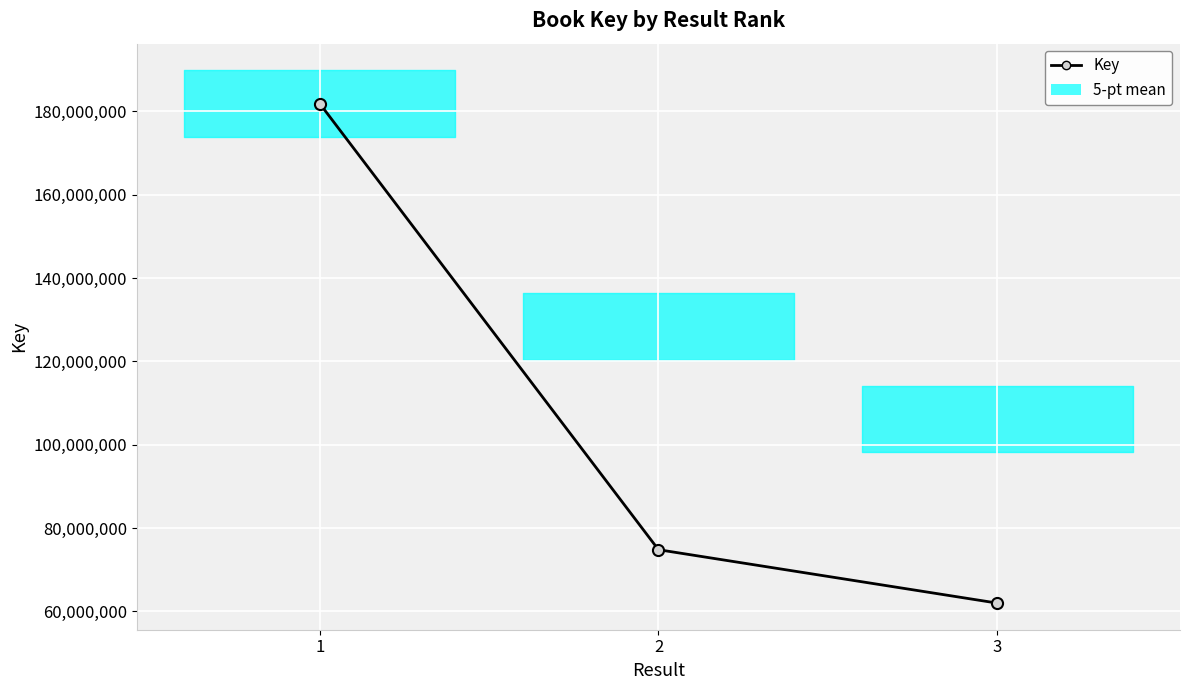

Count the number of values greater than 74792865.

1